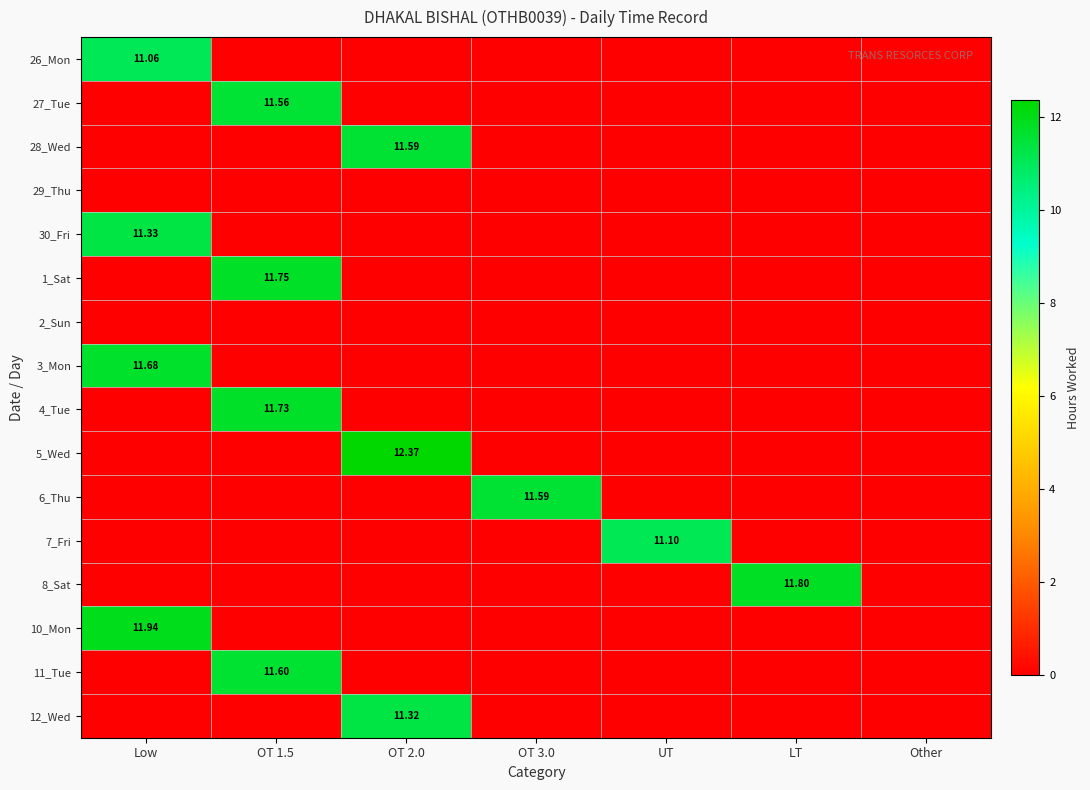

Is the value of 27_Tue at UT greater than the value of 11_Tue at OT 2.0?

No